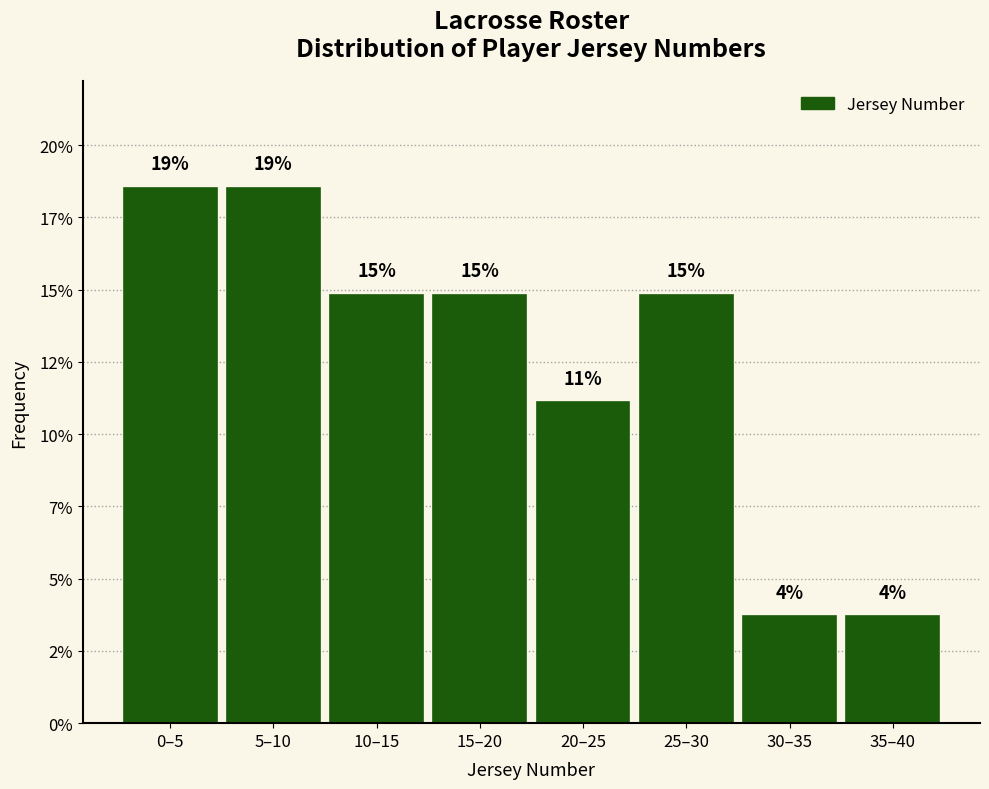

Does the chart contain any negative values?

No